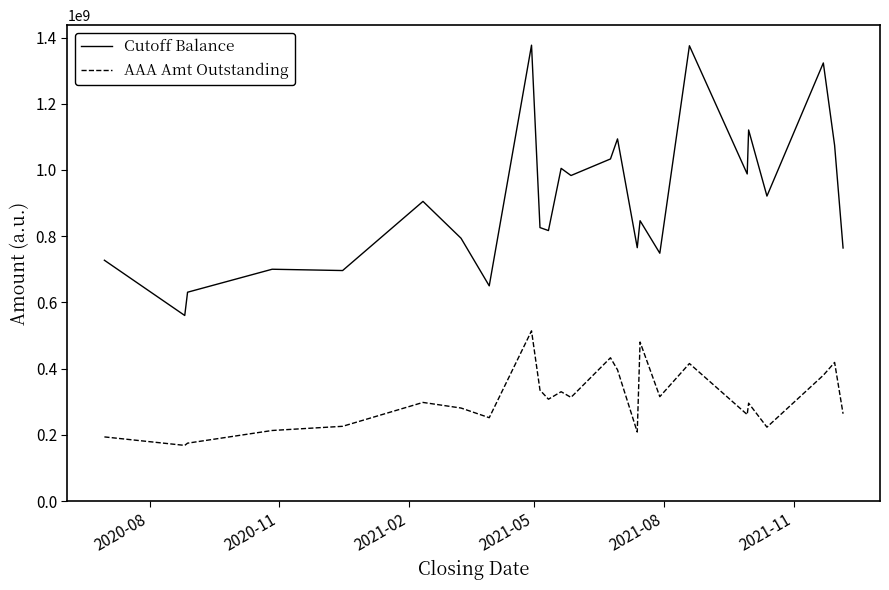

True or false: AAA Amt Outstanding and Cutoff Balance cross at least once.

False